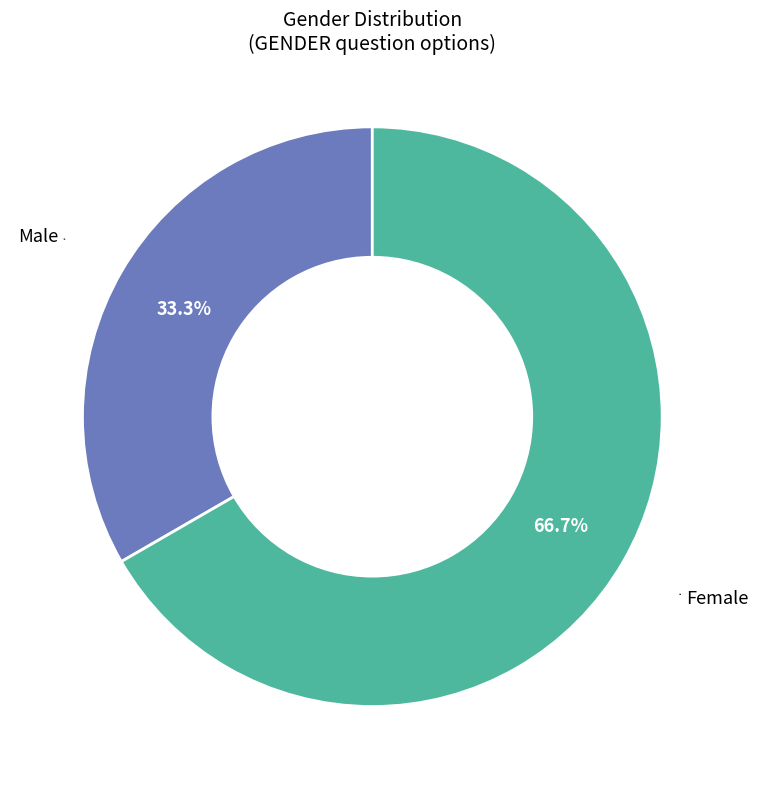

To the nearest percent, what is the difference between the largest and smallest slice percentages?

33%